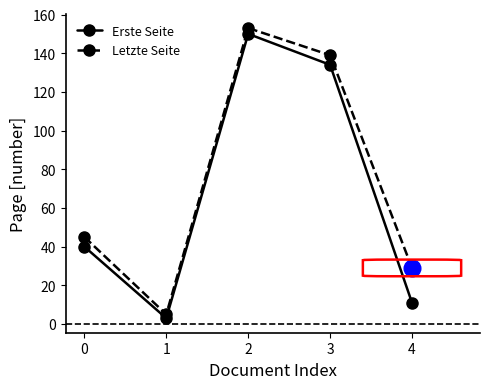

Reading right to left, what are all the values shown in this chart?

Erste Seite: 4=11	3=134	2=150	1=3	0=40
Letzte Seite: 4=29	3=139	2=153	1=5	0=45